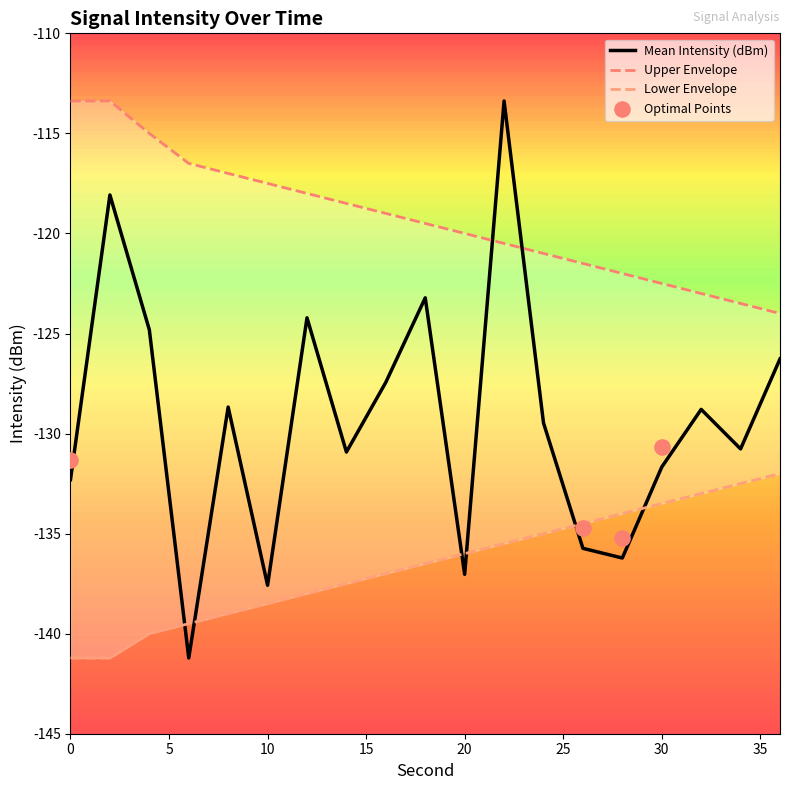

Which series has the largest total across all categories?

Upper Envelope